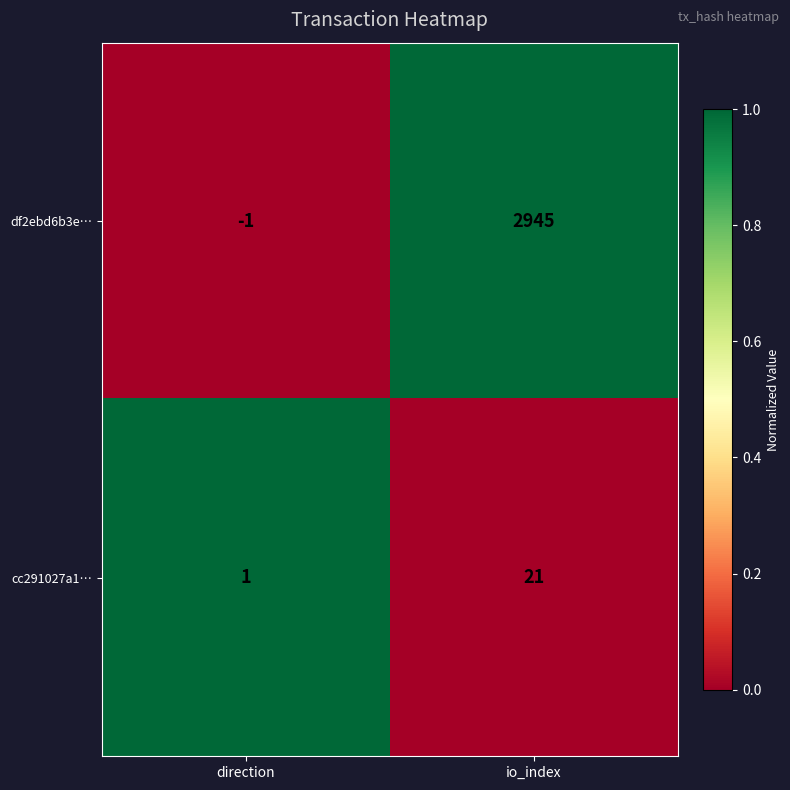

Is it true that cc291027a1… equals 21 at io_index?

True